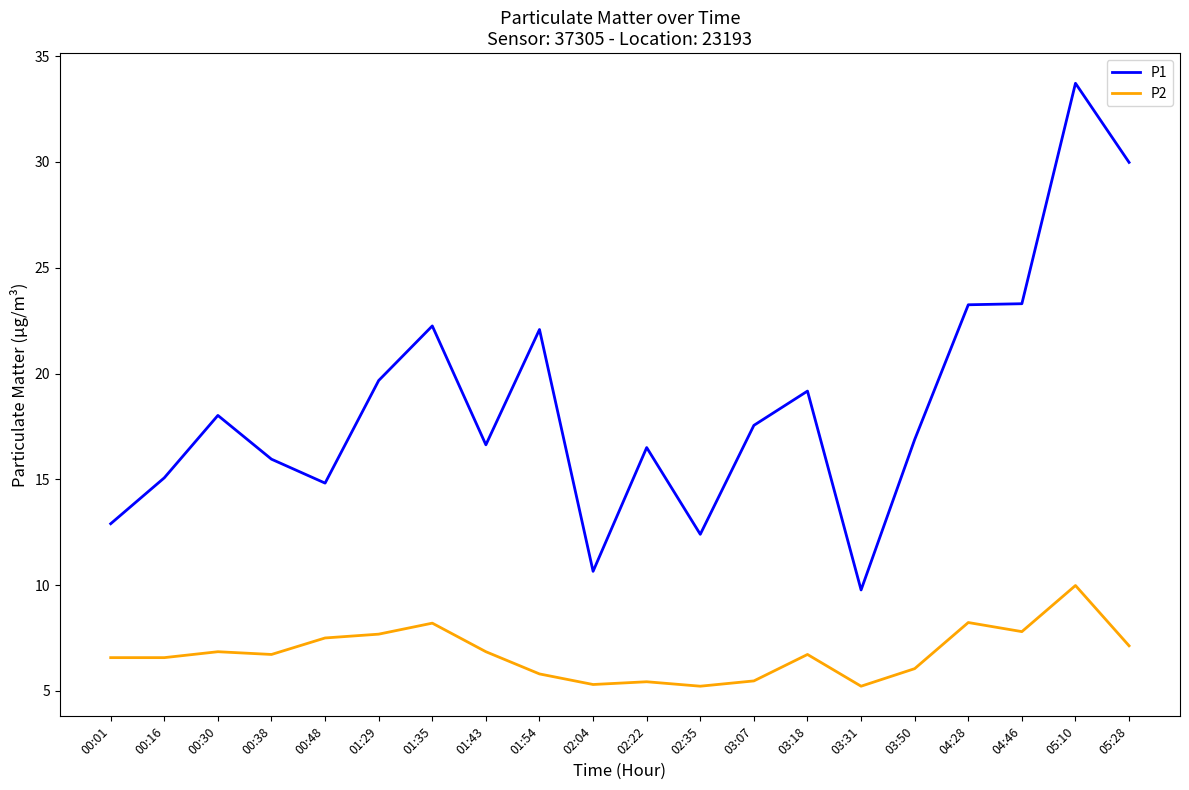

The P2 series shows 9.5 at 00:16. True or false?

False